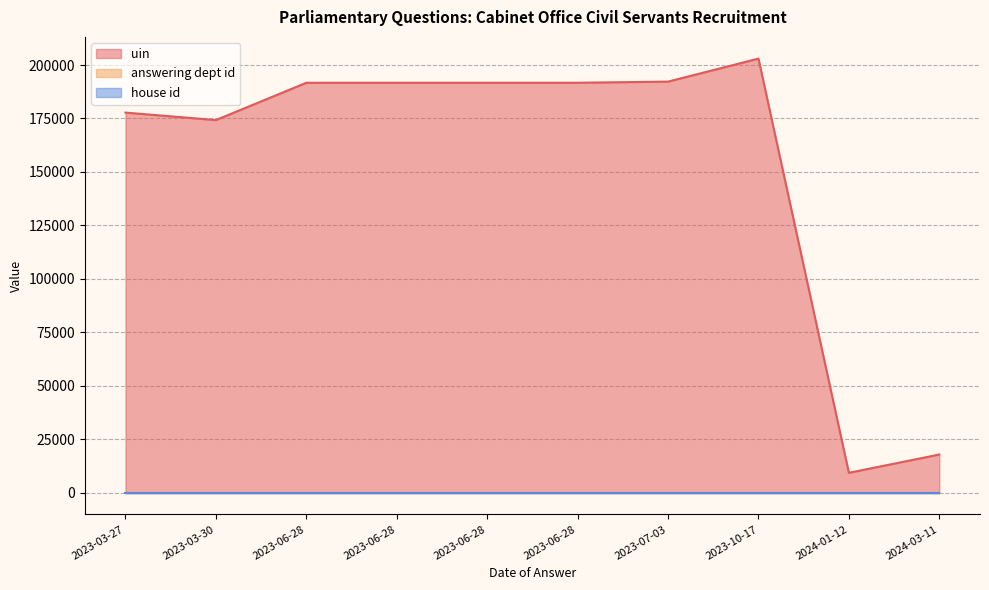

True or false: answering dept id and uin intersect in this chart.

False